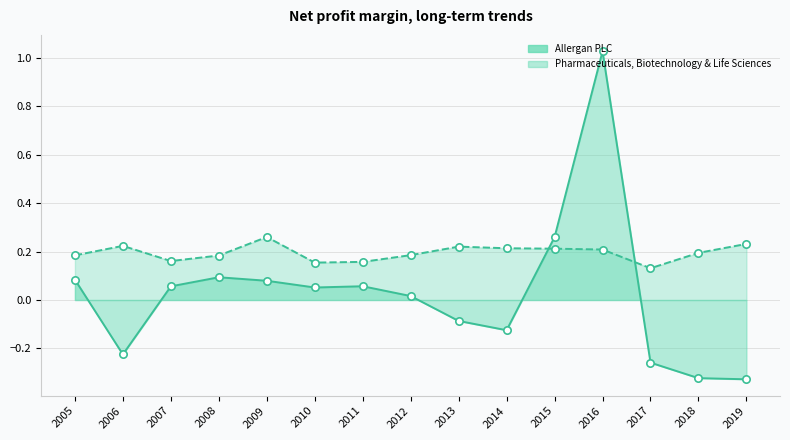

Which series has the largest total across all categories?

Pharmaceuticals, Biotechnology & Life Sciences